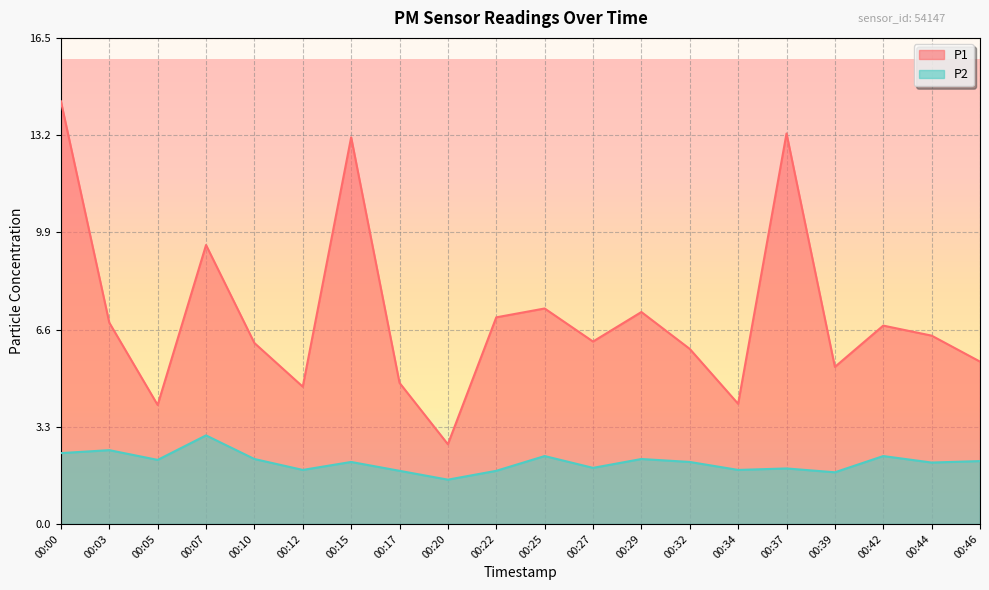

Does the chart display data point markers on the line(s)?

No